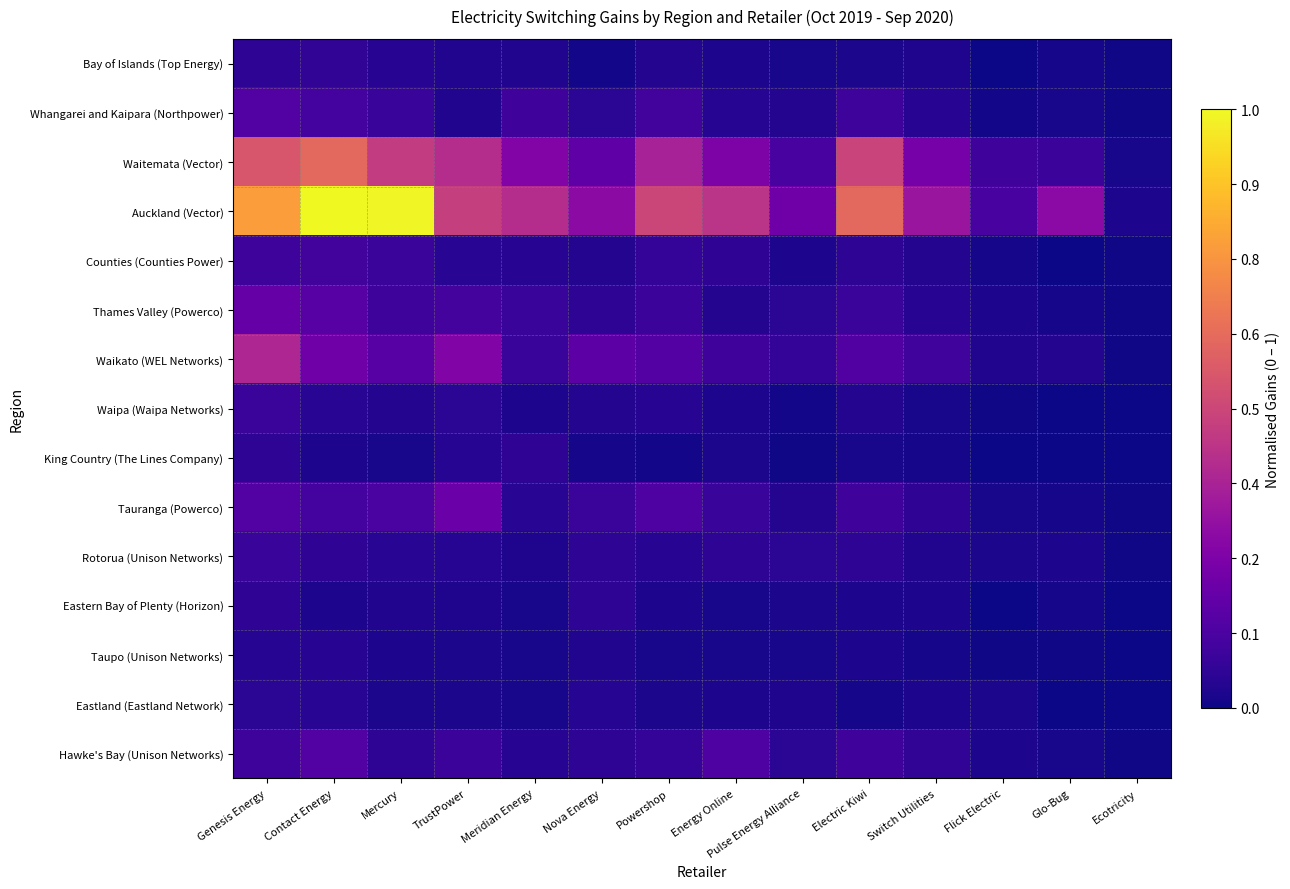

Reading left to right, extract all data points from this chart.

Bay of Islands (Top Energy): Genesis Energy=0.1	Contact Energy=0.1	Mercury=0.0	TrustPower=0.0	Meridian Energy=0.0	Nova Energy=0.0	Powershop=0.0	Energy Online=0.0	Pulse Energy Alliance=0.0	Electric Kiwi=0.0	Switch Utilities=0.0	Flick Electric=0.0	Glo-Bug=0.0	Ecotricity=0.0
Whangarei and Kaipara (Northpower): Genesis Energy=0.1	Contact Energy=0.1	Mercury=0.1	TrustPower=0.0	Meridian Energy=0.1	Nova Energy=0.1	Powershop=0.1	Energy Online=0.0	Pulse Energy Alliance=0.0	Electric Kiwi=0.1	Switch Utilities=0.0	Flick Electric=0.0	Glo-Bug=0.0	Ecotricity=0.0
Waitemata (Vector): Genesis Energy=0.6	Contact Energy=0.6	Mercury=0.5	TrustPower=0.4	Meridian Energy=0.3	Nova Energy=0.2	Powershop=0.4	Energy Online=0.3	Pulse Energy Alliance=0.1	Electric Kiwi=0.5	Switch Utilities=0.2	Flick Electric=0.1	Glo-Bug=0.1	Ecotricity=0.0
Auckland (Vector): Genesis Energy=0.8	Contact Energy=1.0	Mercury=1.0	TrustPower=0.5	Meridian Energy=0.4	Nova Energy=0.3	Powershop=0.5	Energy Online=0.4	Pulse Energy Alliance=0.2	Electric Kiwi=0.6	Switch Utilities=0.3	Flick Electric=0.1	Glo-Bug=0.3	Ecotricity=0.0
Counties (Counties Power): Genesis Energy=0.1	Contact Energy=0.1	Mercury=0.1	TrustPower=0.0	Meridian Energy=0.0	Nova Energy=0.0	Powershop=0.1	Energy Online=0.1	Pulse Energy Alliance=0.0	Electric Kiwi=0.1	Switch Utilities=0.0	Flick Electric=0.0	Glo-Bug=0.0	Ecotricity=0.0
Thames Valley (Powerco): Genesis Energy=0.2	Contact Energy=0.2	Mercury=0.1	TrustPower=0.1	Meridian Energy=0.1	Nova Energy=0.1	Powershop=0.1	Energy Online=0.0	Pulse Energy Alliance=0.1	Electric Kiwi=0.1	Switch Utilities=0.0	Flick Electric=0.0	Glo-Bug=0.0	Ecotricity=0.0
Waikato (WEL Networks): Genesis Energy=0.4	Contact Energy=0.2	Mercury=0.2	TrustPower=0.3	Meridian Energy=0.1	Nova Energy=0.2	Powershop=0.1	Energy Online=0.1	Pulse Energy Alliance=0.1	Electric Kiwi=0.1	Switch Utilities=0.1	Flick Electric=0.0	Glo-Bug=0.0	Ecotricity=0.0
Waipa (Waipa Networks): Genesis Energy=0.1	Contact Energy=0.1	Mercury=0.0	TrustPower=0.1	Meridian Energy=0.0	Nova Energy=0.0	Powershop=0.0	Energy Online=0.0	Pulse Energy Alliance=0.0	Electric Kiwi=0.0	Switch Utilities=0.0	Flick Electric=0.0	Glo-Bug=0.0	Ecotricity=0.0
King Country (The Lines Company): Genesis Energy=0.1	Contact Energy=0.0	Mercury=0.0	TrustPower=0.0	Meridian Energy=0.1	Nova Energy=0.0	Powershop=0.0	Energy Online=0.0	Pulse Energy Alliance=0.0	Electric Kiwi=0.0	Switch Utilities=0.0	Flick Electric=0.0	Glo-Bug=0.0	Ecotricity=0.0
Tauranga (Powerco): Genesis Energy=0.1	Contact Energy=0.1	Mercury=0.1	TrustPower=0.2	Meridian Energy=0.1	Nova Energy=0.1	Powershop=0.1	Energy Online=0.1	Pulse Energy Alliance=0.0	Electric Kiwi=0.1	Switch Utilities=0.1	Flick Electric=0.0	Glo-Bug=0.0	Ecotricity=0.0
Rotorua (Unison Networks): Genesis Energy=0.1	Contact Energy=0.1	Mercury=0.1	TrustPower=0.0	Meridian Energy=0.0	Nova Energy=0.1	Powershop=0.0	Energy Online=0.1	Pulse Energy Alliance=0.1	Electric Kiwi=0.1	Switch Utilities=0.0	Flick Electric=0.0	Glo-Bug=0.0	Ecotricity=0.0
Eastern Bay of Plenty (Horizon): Genesis Energy=0.1	Contact Energy=0.0	Mercury=0.0	TrustPower=0.0	Meridian Energy=0.0	Nova Energy=0.1	Powershop=0.0	Energy Online=0.0	Pulse Energy Alliance=0.0	Electric Kiwi=0.0	Switch Utilities=0.0	Flick Electric=0.0	Glo-Bug=0.0	Ecotricity=0.0
Taupo (Unison Networks): Genesis Energy=0.0	Contact Energy=0.0	Mercury=0.0	TrustPower=0.0	Meridian Energy=0.0	Nova Energy=0.0	Powershop=0.0	Energy Online=0.0	Pulse Energy Alliance=0.0	Electric Kiwi=0.0	Switch Utilities=0.0	Flick Electric=0.0	Glo-Bug=0.0	Ecotricity=0.0
Eastland (Eastland Network): Genesis Energy=0.1	Contact Energy=0.0	Mercury=0.0	TrustPower=0.0	Meridian Energy=0.0	Nova Energy=0.0	Powershop=0.0	Energy Online=0.0	Pulse Energy Alliance=0.0	Electric Kiwi=0.0	Switch Utilities=0.0	Flick Electric=0.0	Glo-Bug=0.0	Ecotricity=0.0
Hawke's Bay (Unison Networks): Genesis Energy=0.1	Contact Energy=0.1	Mercury=0.1	TrustPower=0.1	Meridian Energy=0.0	Nova Energy=0.1	Powershop=0.1	Energy Online=0.1	Pulse Energy Alliance=0.1	Electric Kiwi=0.1	Switch Utilities=0.1	Flick Electric=0.0	Glo-Bug=0.0	Ecotricity=0.0